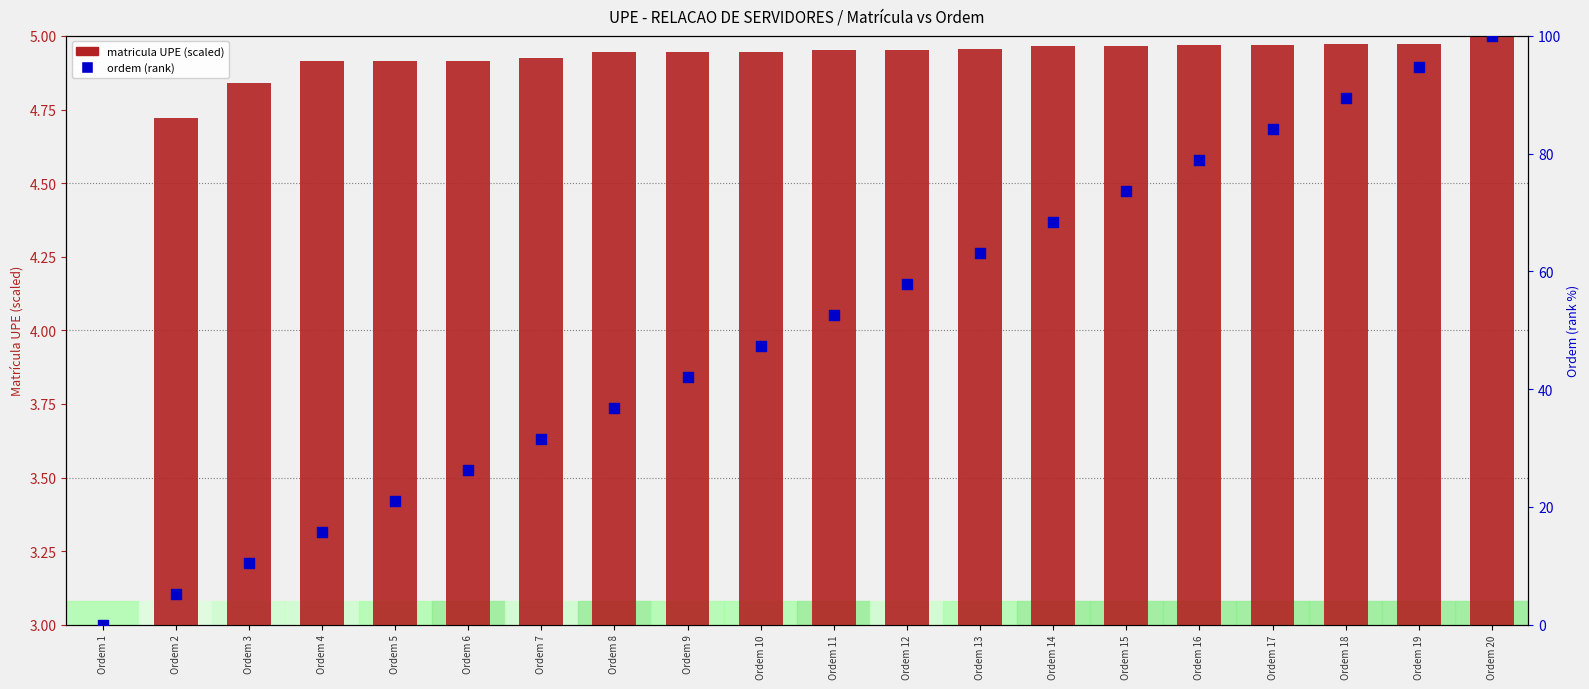

What are all the series names shown in the legend?

matricula UPE (scaled), ordem (rank)